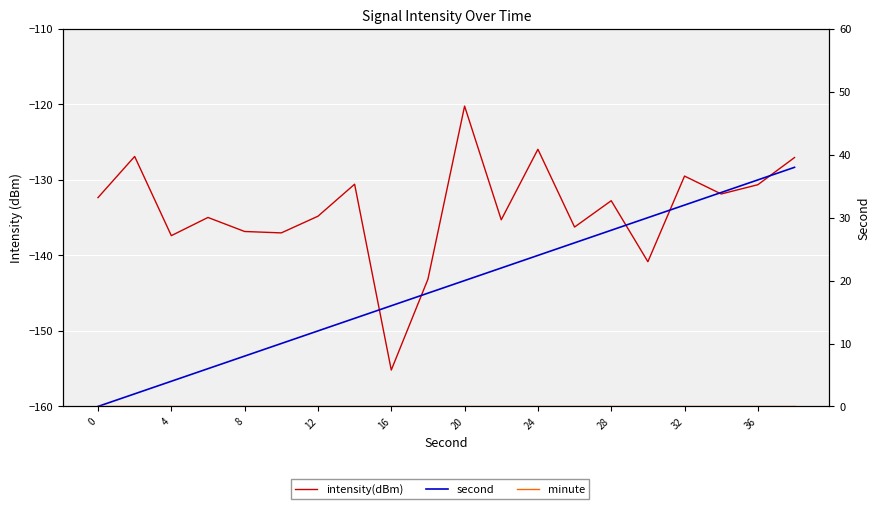

Between 28 and 11, which is larger?

28